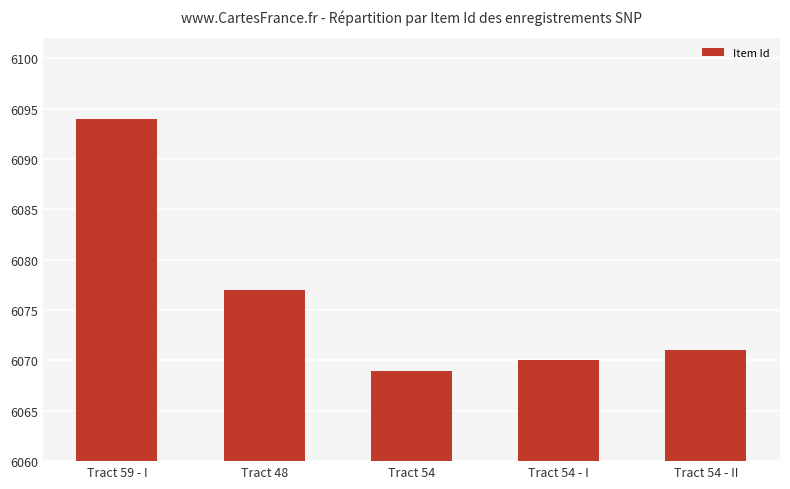

What is the label of the 4th bar from the right?

Tract 48